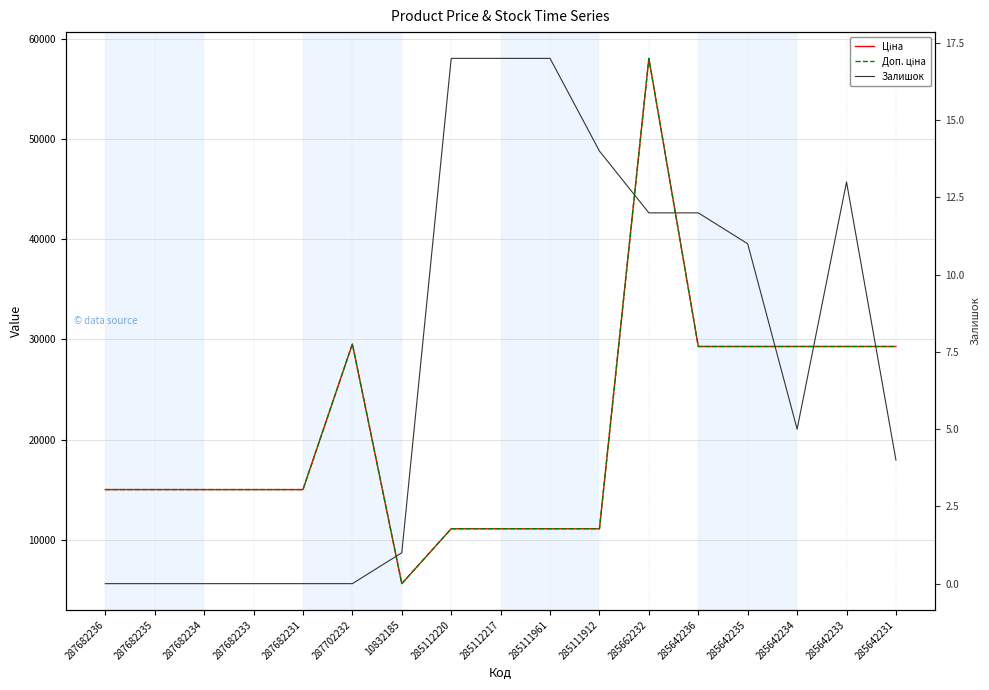

At which category does Залишок reach its first local valley?

285642234